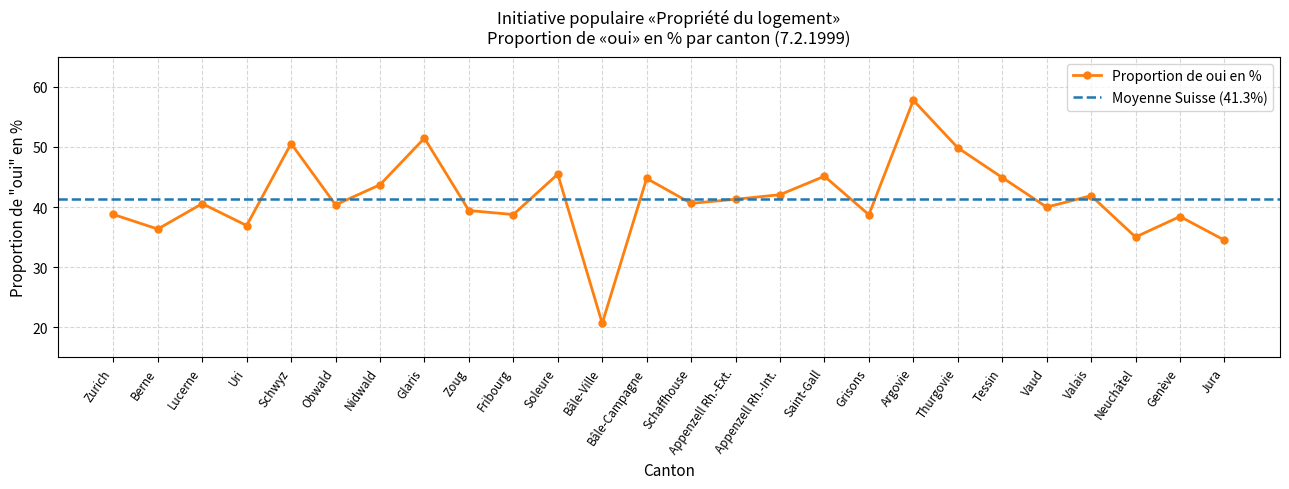

At which category does Proportion de oui en % reach its first local peak?

Lucerne